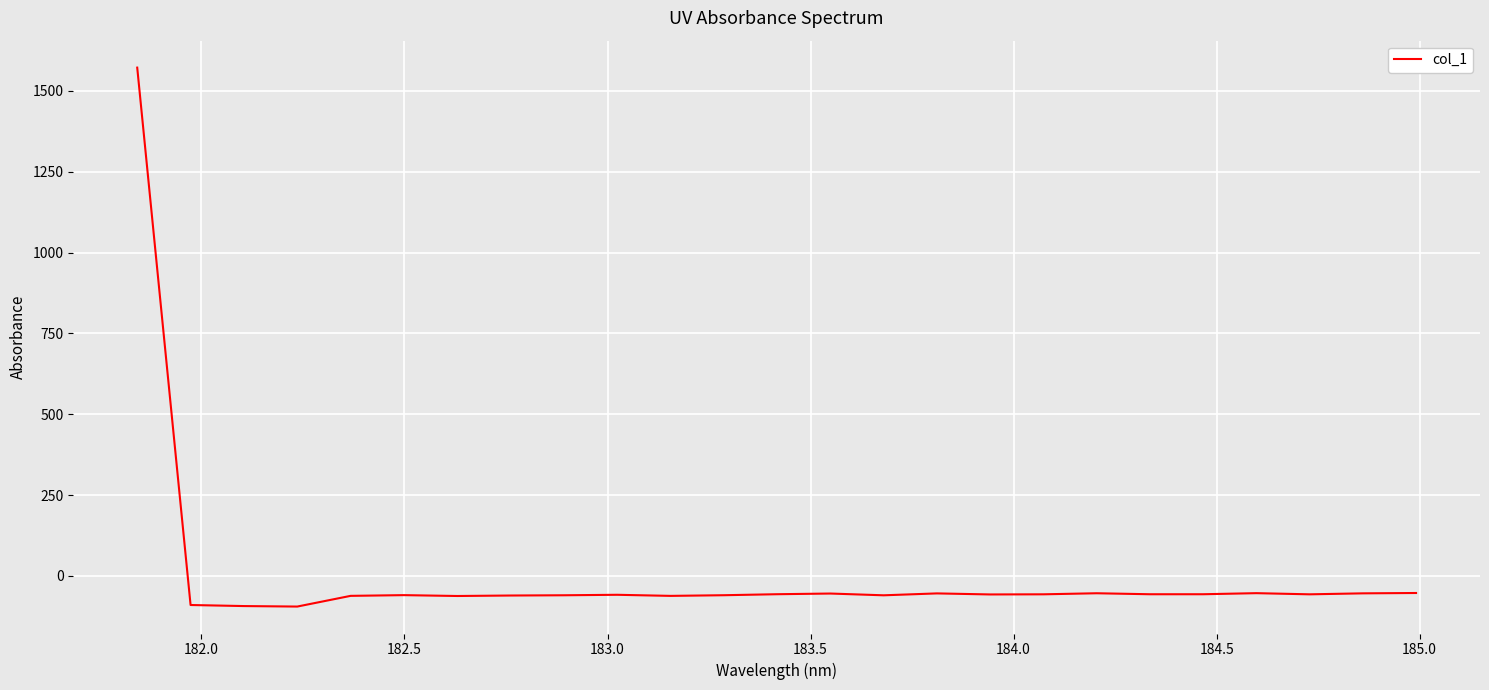

What is the difference between the second highest and minimum values?

41.9